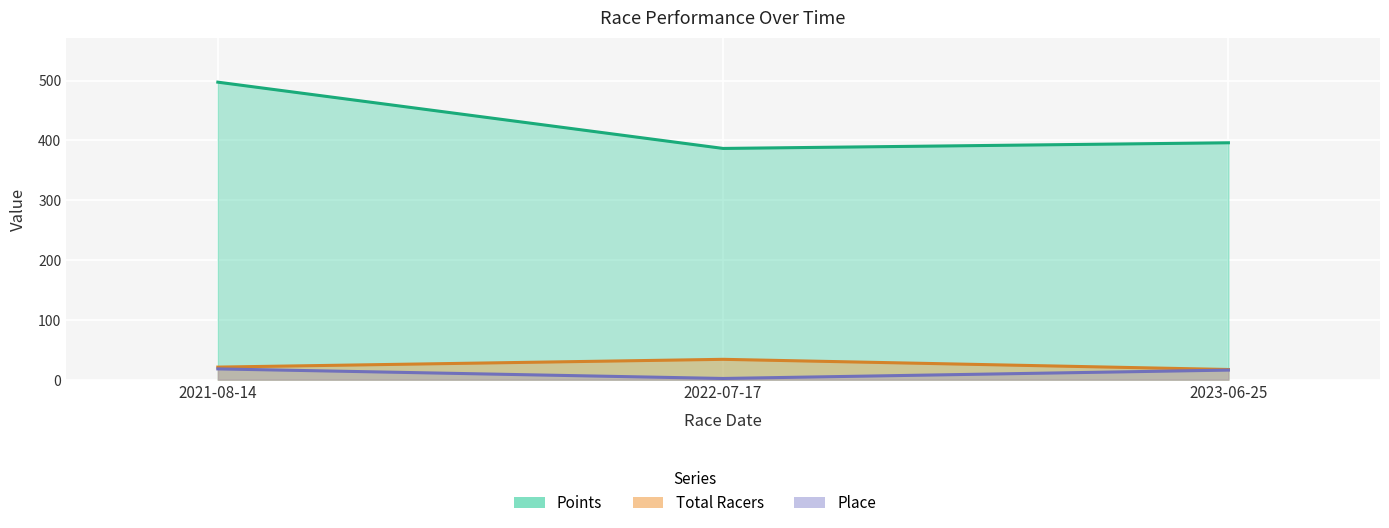

List the series in order of their peak value, highest first.

Points, Total Racers, Place